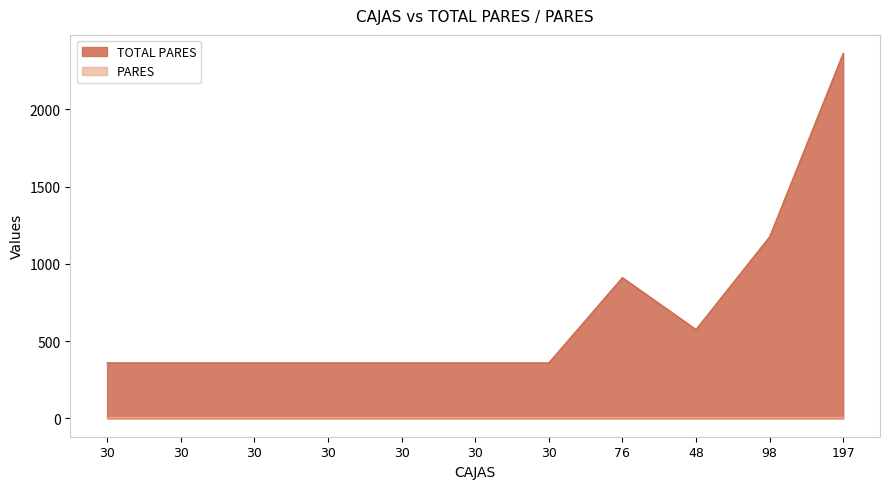

The value at 30 is 602. True or false?

False